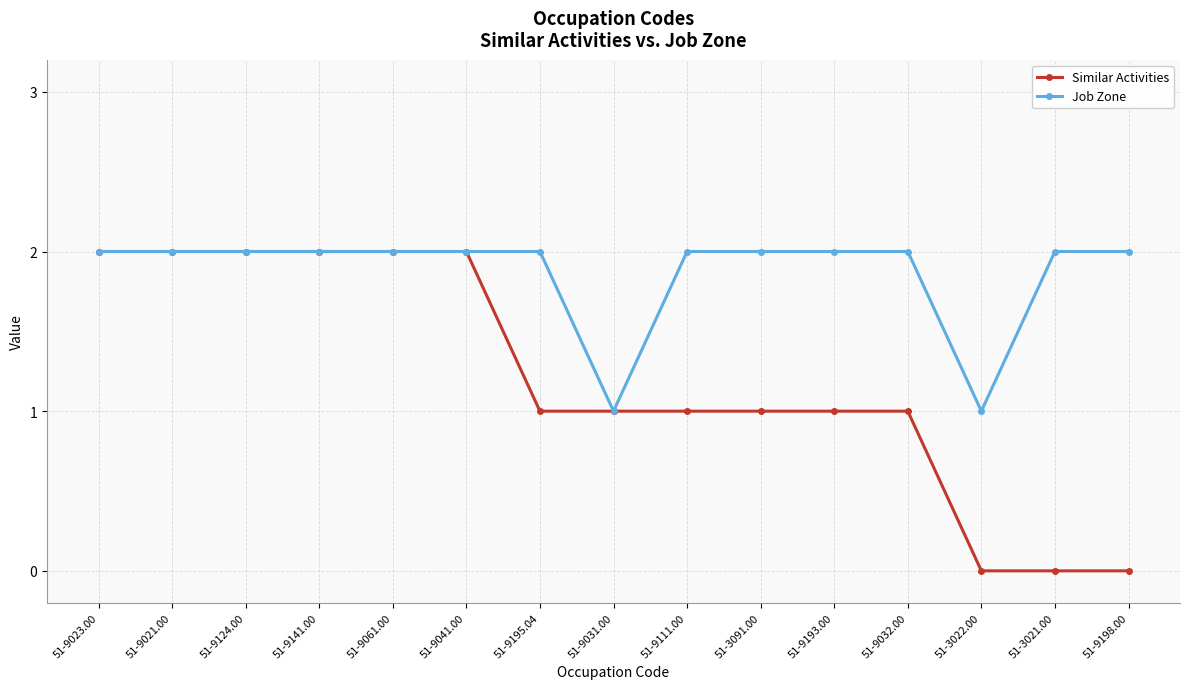

List the series in order of their overall mean, lowest first.

Similar Activities, Job Zone